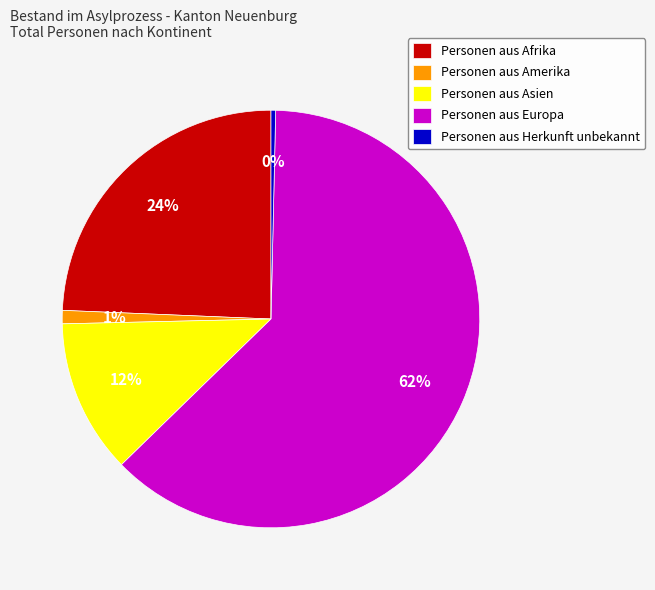

Which slice is the largest?

Personen aus Europa